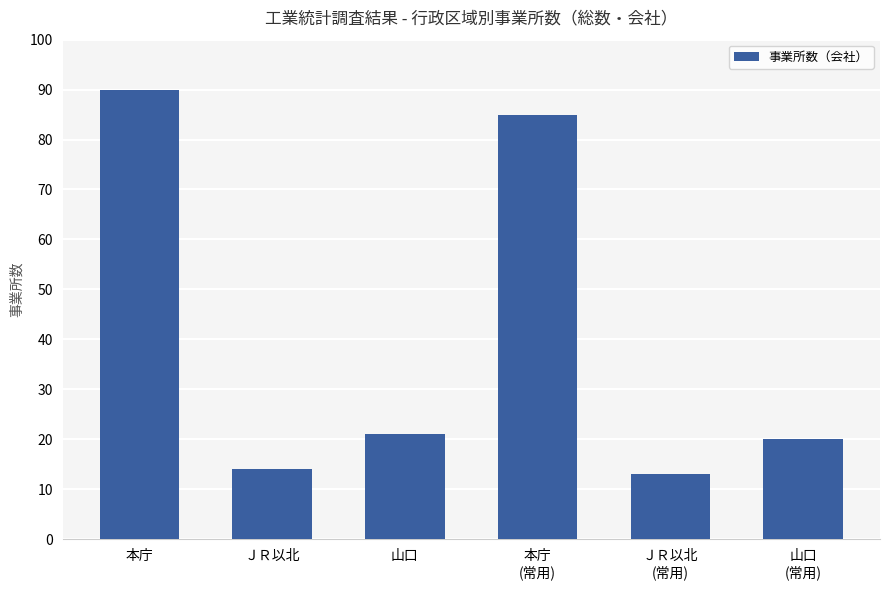

Reading left to right, list all the values displayed in this chart.

90	14	21	85	13	20